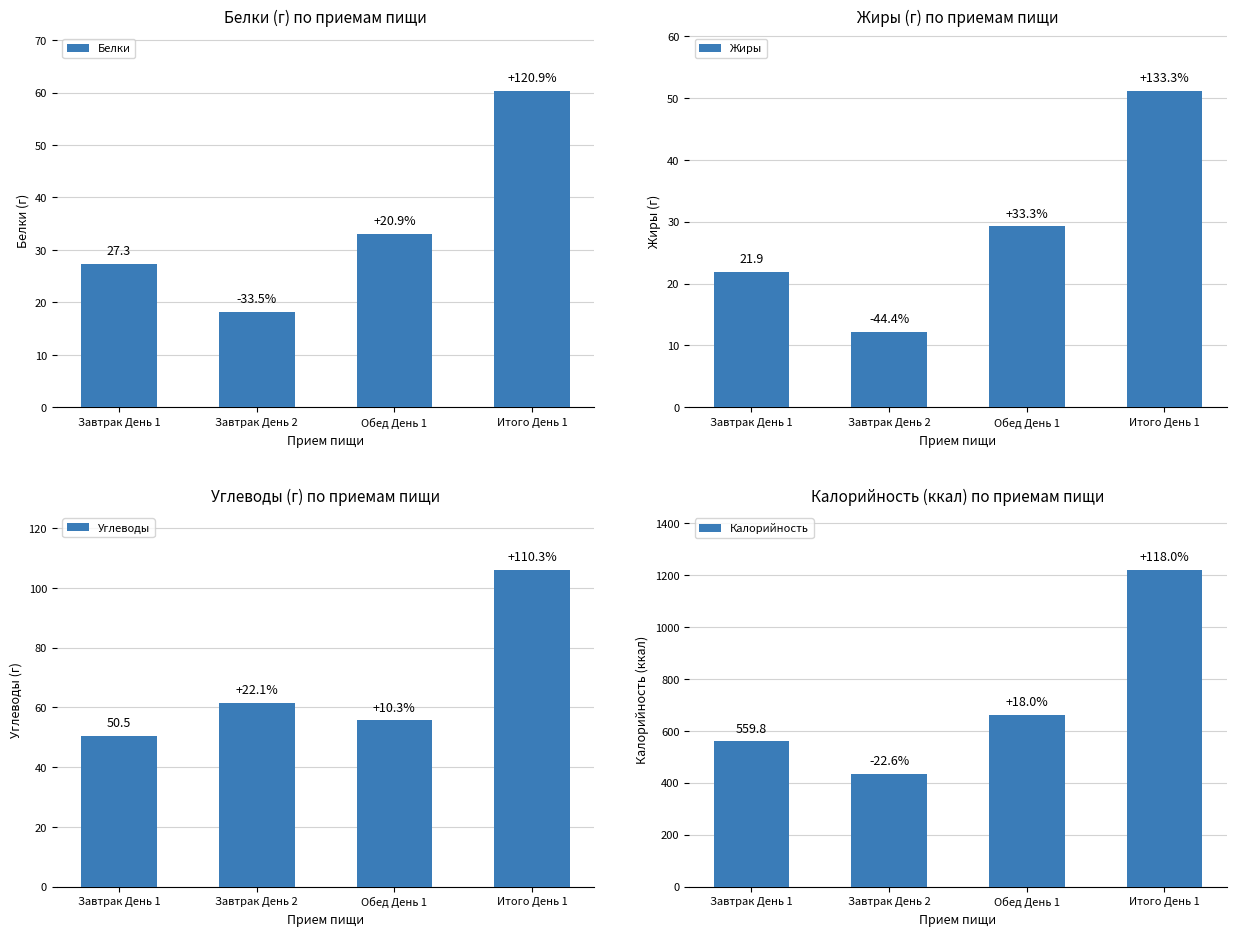

The value of Калорийность at Обед День 1 is 660.8. True or false?

True